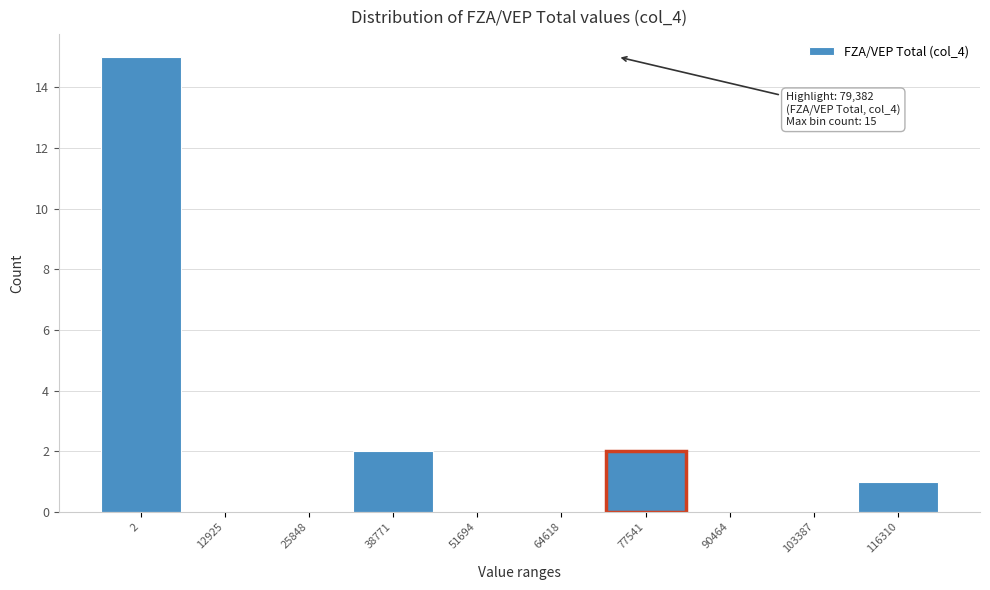

Reading right to left, what are all the values shown in this chart?

116310=1	103387=0	90464=0	77541=2	64618=0	51694=0	38771=2	25848=0	12925=0	2=15